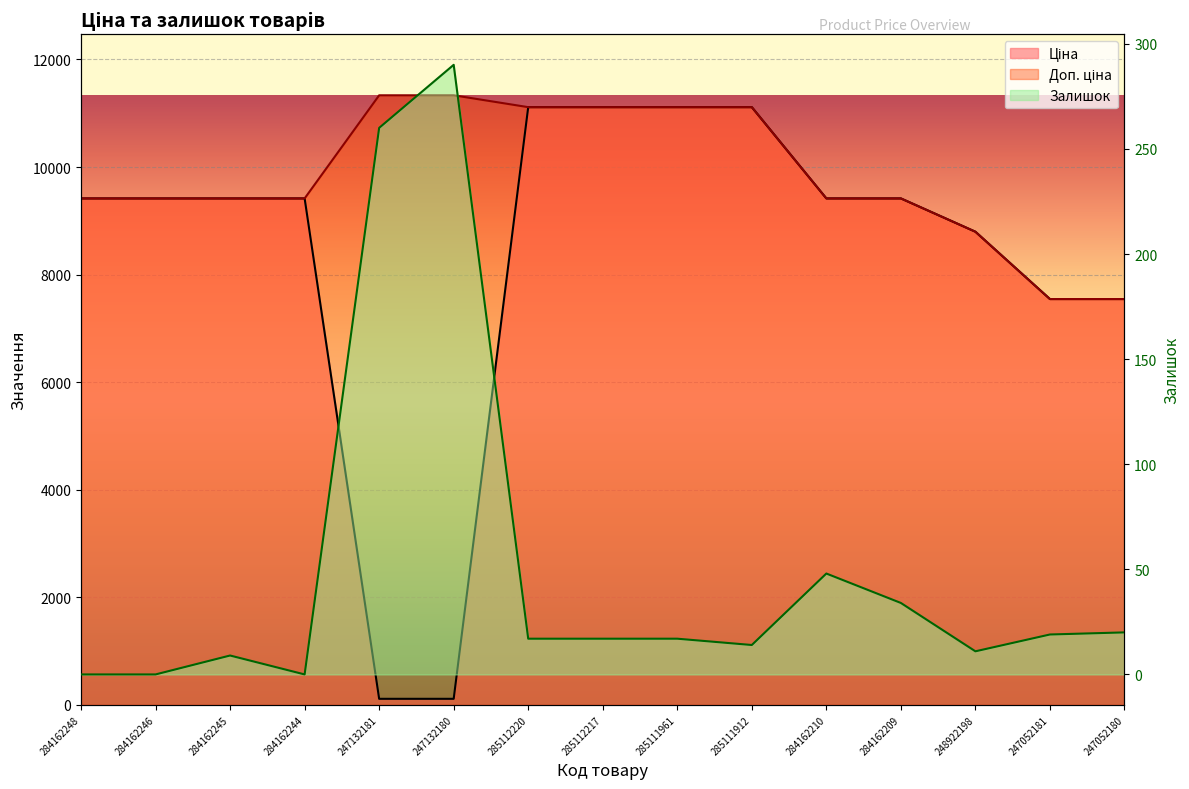

What is the value of the Залишок point at the 3rd from the left?

9.0